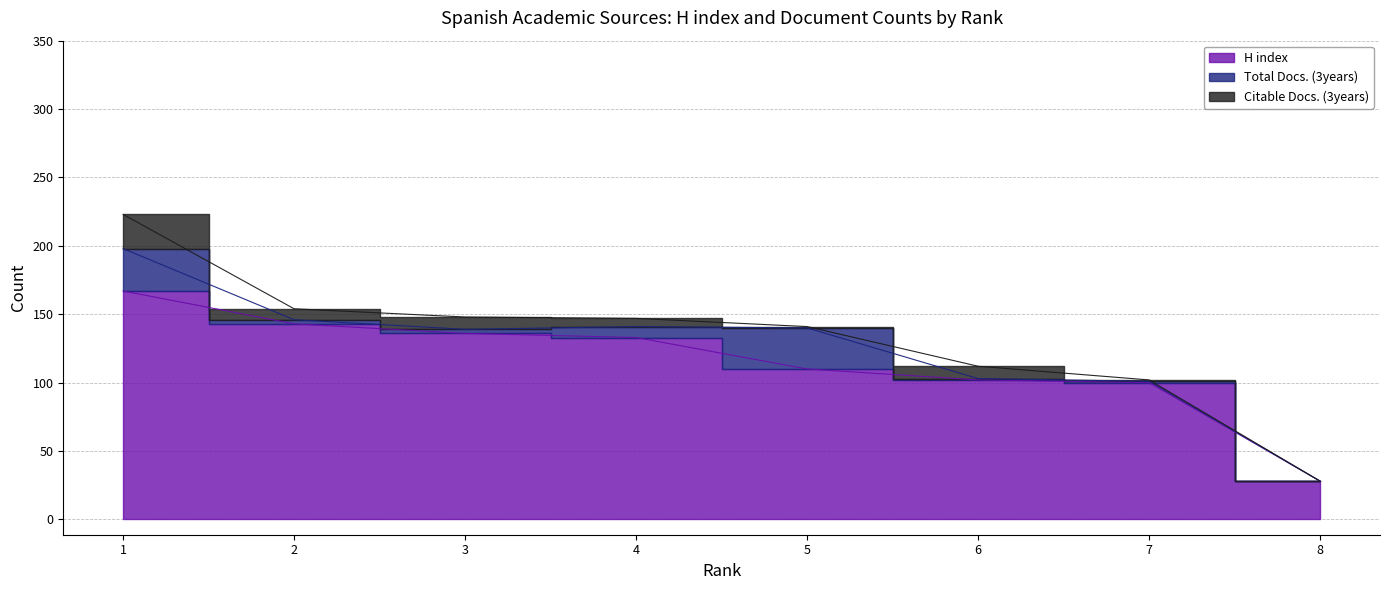

Reading left to right, transcribe all the data shown in this chart.

H index: 1=167	2=143	3=136	4=133	5=110	6=102	7=100	8=28
Total Docs. (3years): 1=31	2=3	3=3	4=8	5=30	6=1	7=1	8=0
Citable Docs. (3years): 1=25	2=8	3=9	4=6	5=1	6=9	7=1	8=0